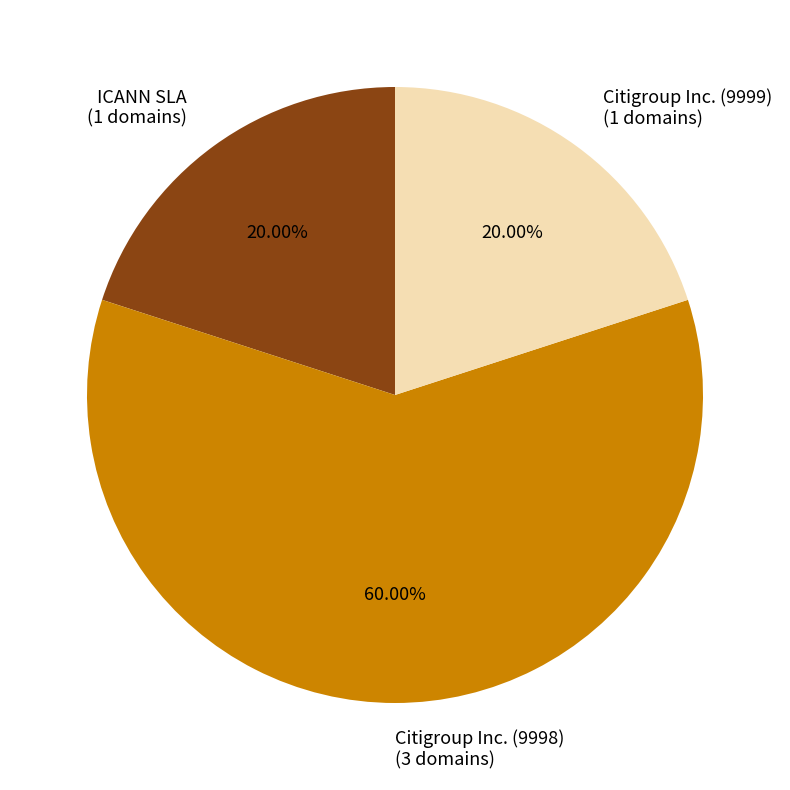

Between Citigroup Inc. (9998) (3 domains) and ICANN SLA (1 domains), which is larger?

Citigroup Inc. (9998) (3 domains)